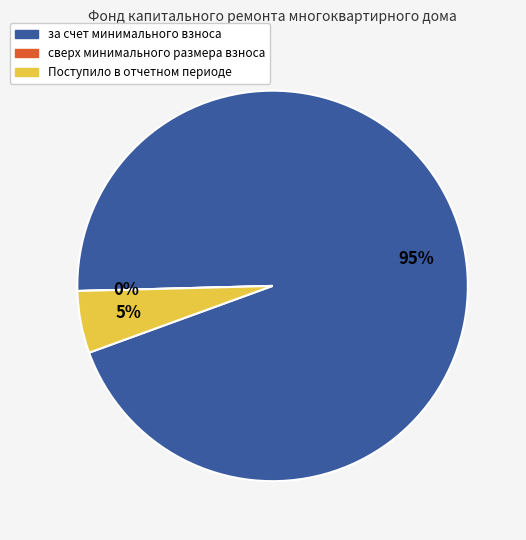

Which category has the smallest portion of the pie?

сверх минимального размера взноса